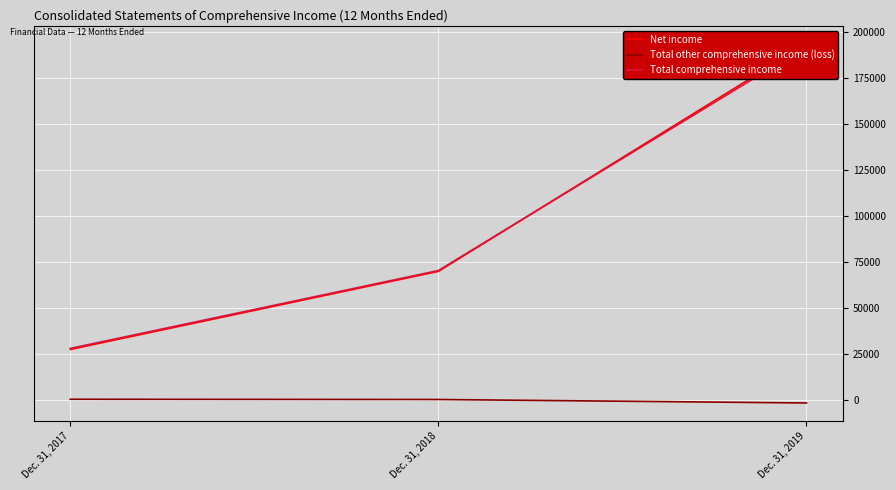

List the labels in order of Total comprehensive income value, largest first.

Dec. 31, 2019, Dec. 31, 2018, Dec. 31, 2017